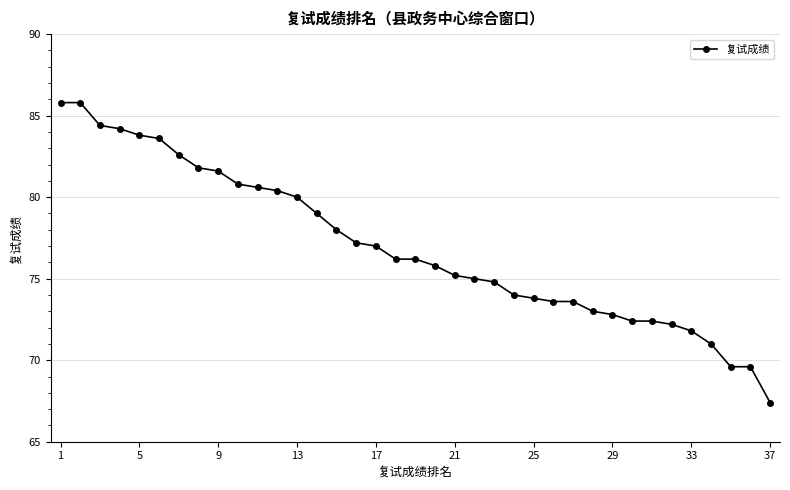

How many values are below 76?

18